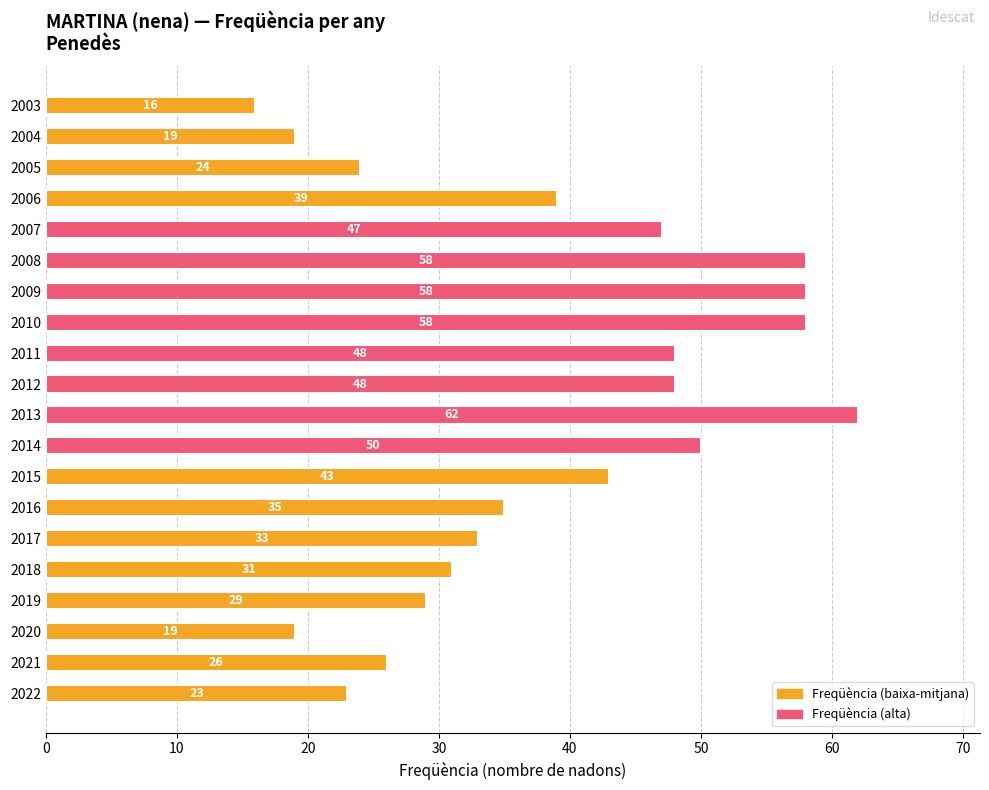

Which label corresponds to the largest value in the chart?

2013